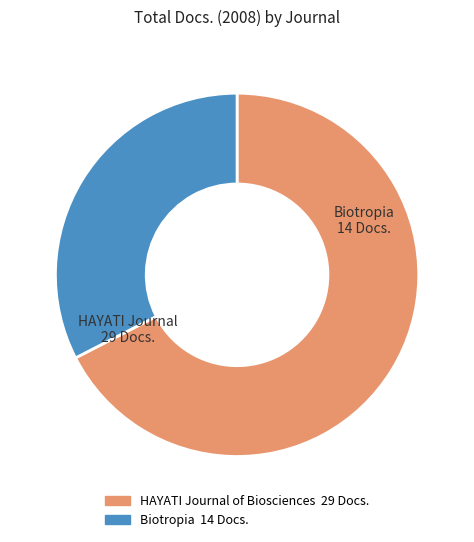

Is the sum of HAYATI Journal of Biosciences and Biotropia greater than half?

Yes